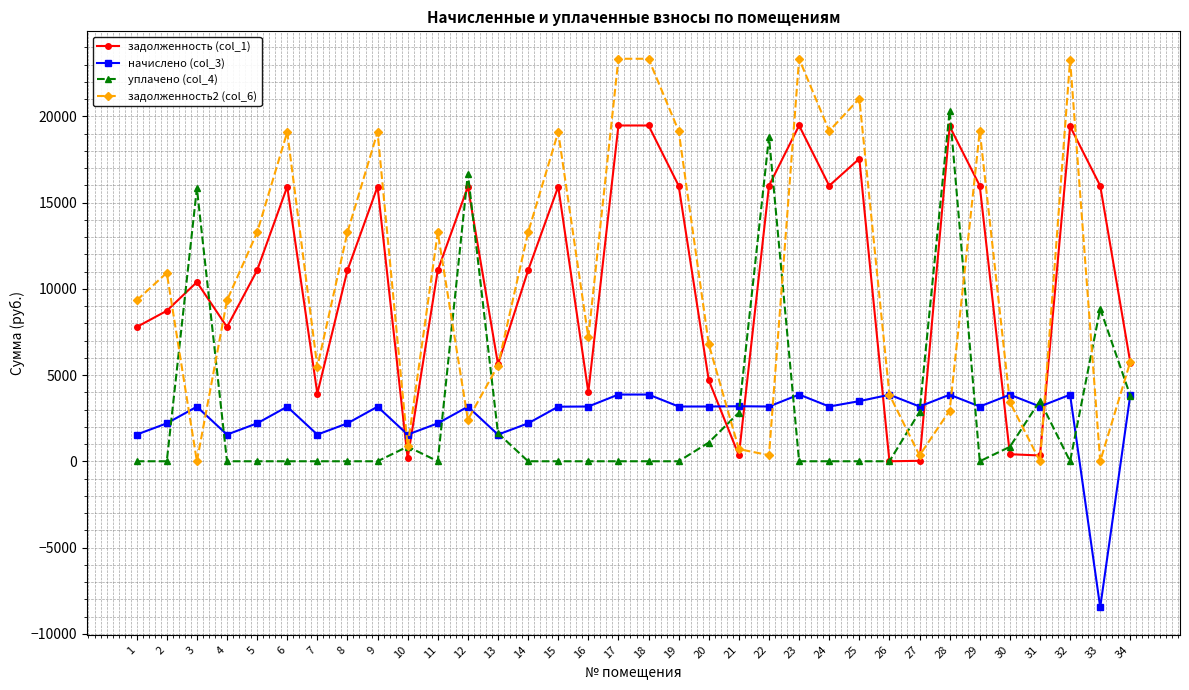

What is the value of the задолженность2 (col_6) point at the 7th from the left?

5473.1